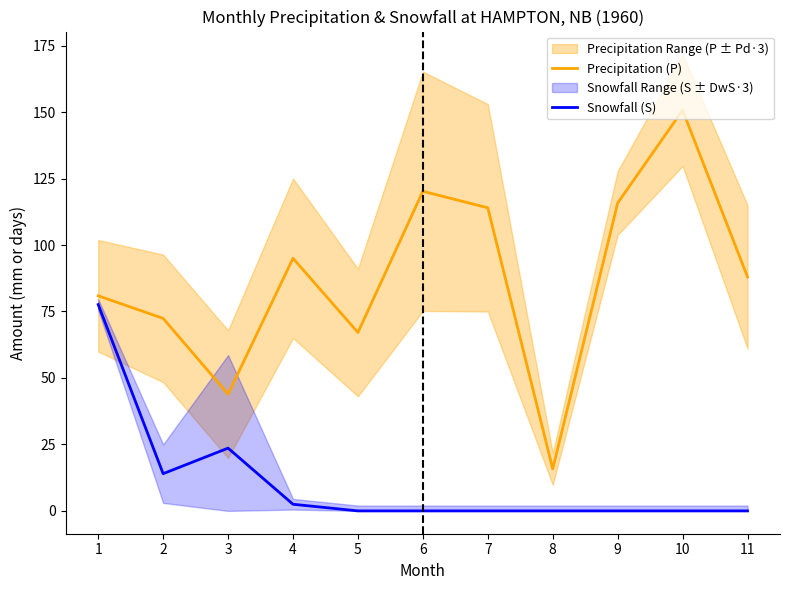

What is the average value of the Precipitation (P) series?

87.6